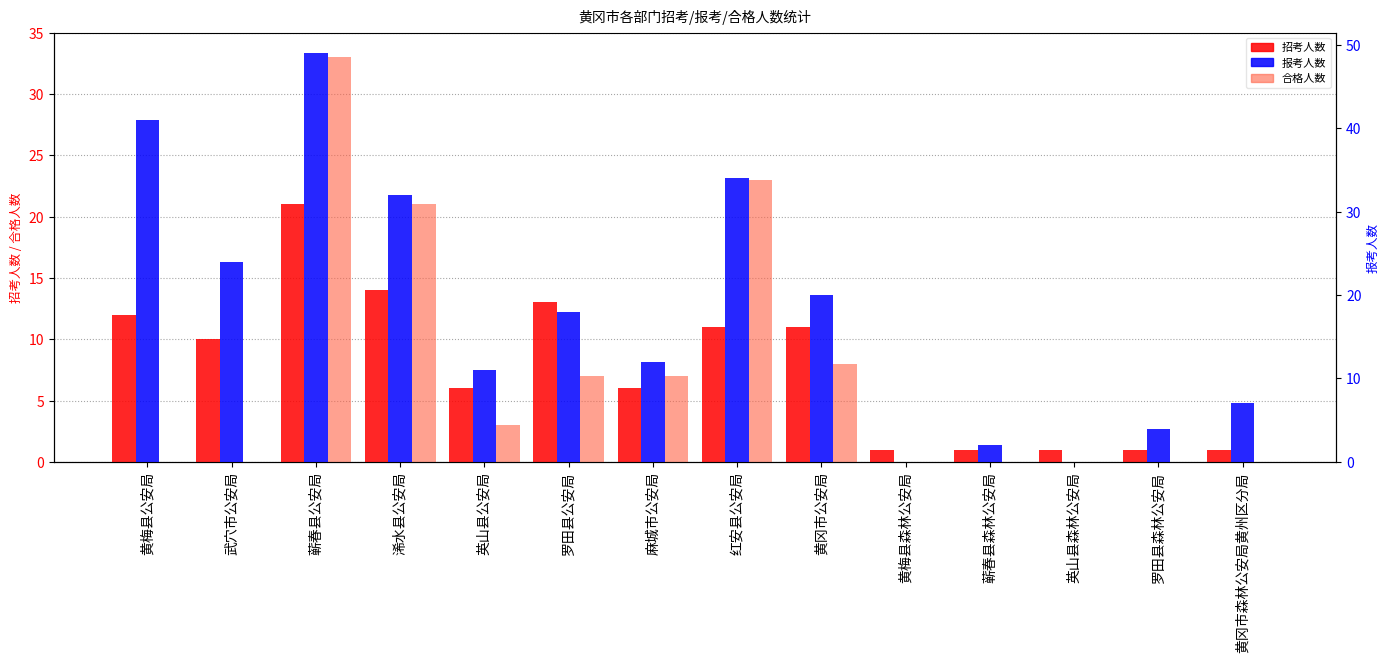

List the labels in order of 报考人数 value, smallest first.

黄梅县森林公安局, 英山县森林公安局, 蕲春县森林公安局, 罗田县森林公安局, 黄冈市森林公安局黄州区分局, 英山县公安局, 麻城市公安局, 罗田县公安局, 黄冈市公安局, 武穴市公安局, 浠水县公安局, 红安县公安局, 黄梅县公安局, 蕲春县公安局